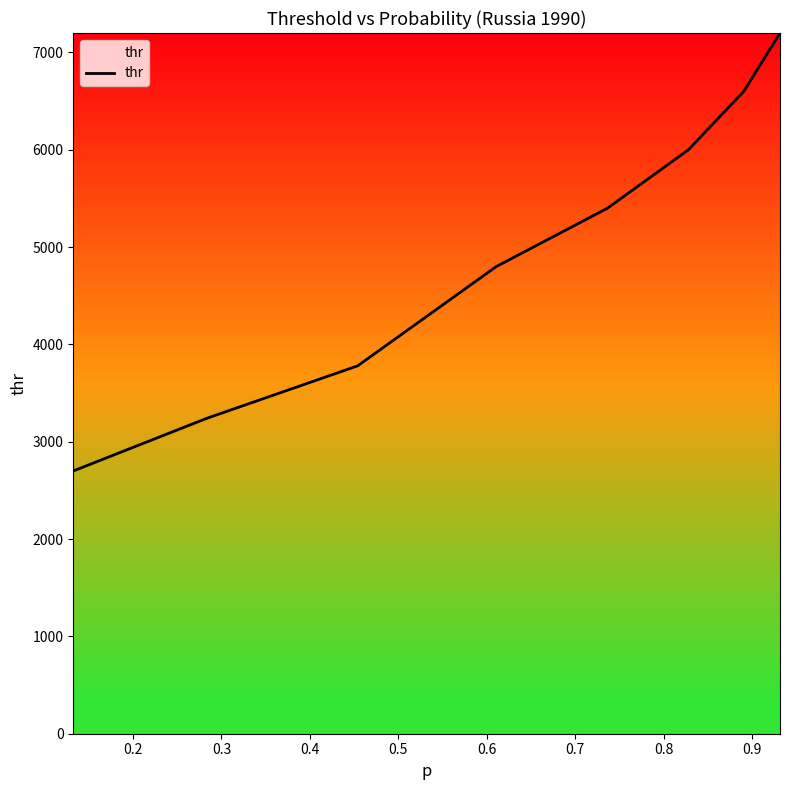

What is the difference between the maximum and minimum values?

4500